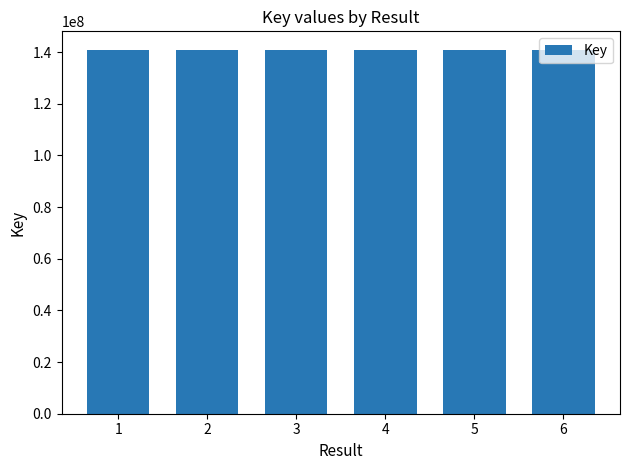

True or false: the data shows 78641199 at 3.

False